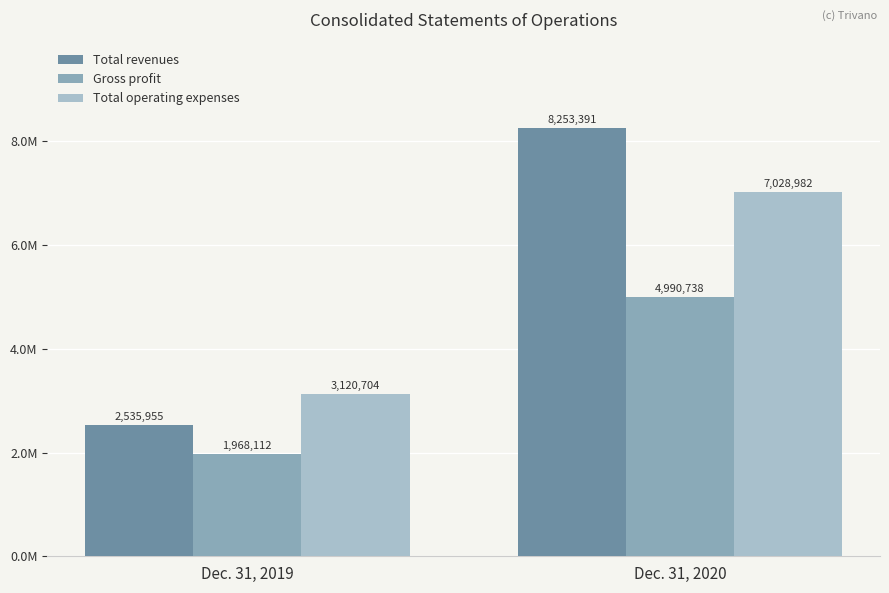

Which label corresponds to the smallest value in the chart?

Dec. 31, 2019